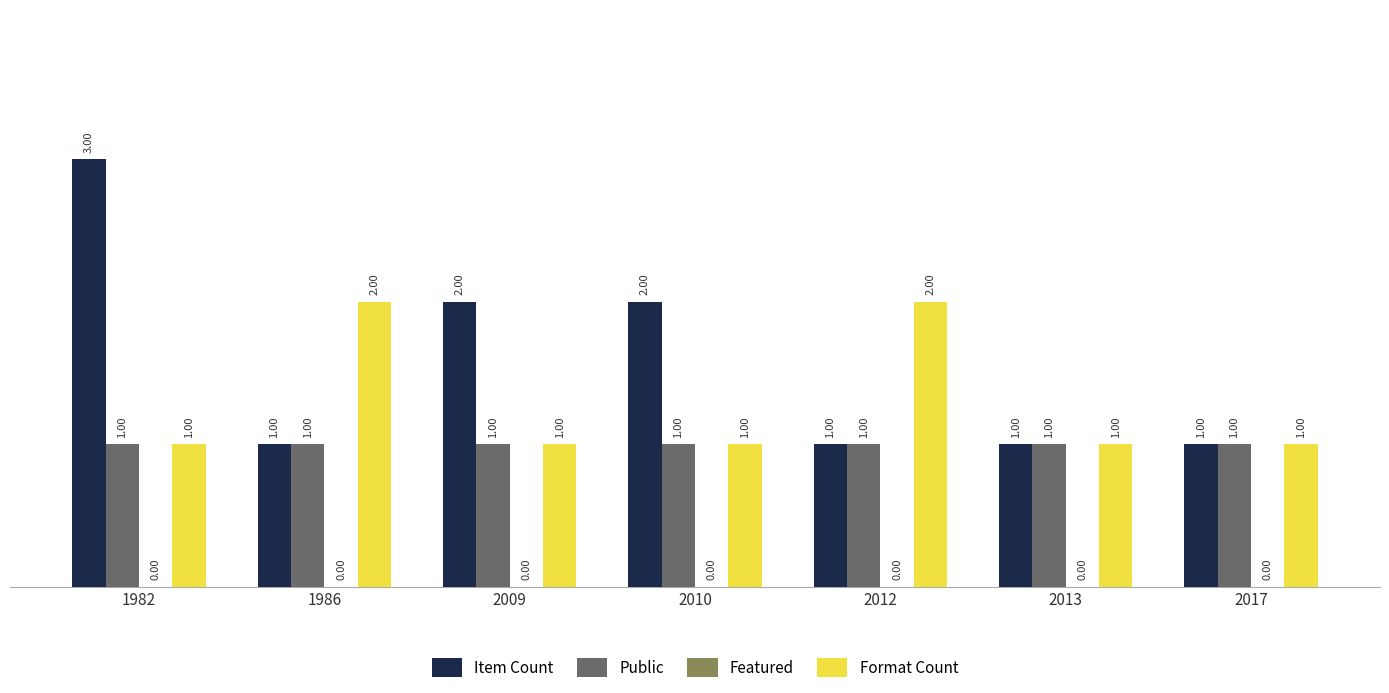

What is the difference between the maximum and minimum values in the Format Count series?

1